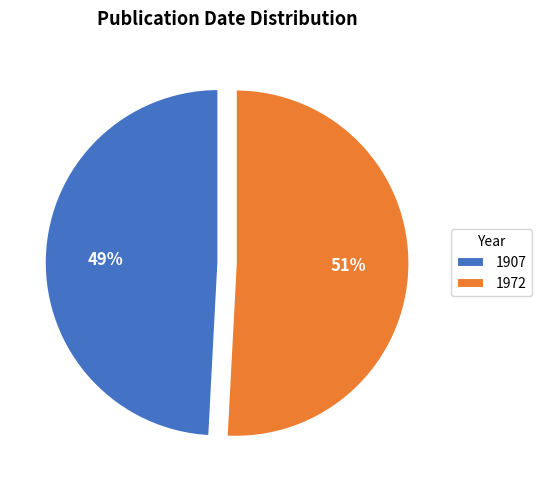

The 1972 slice represents 51% of the pie. True or false?

True